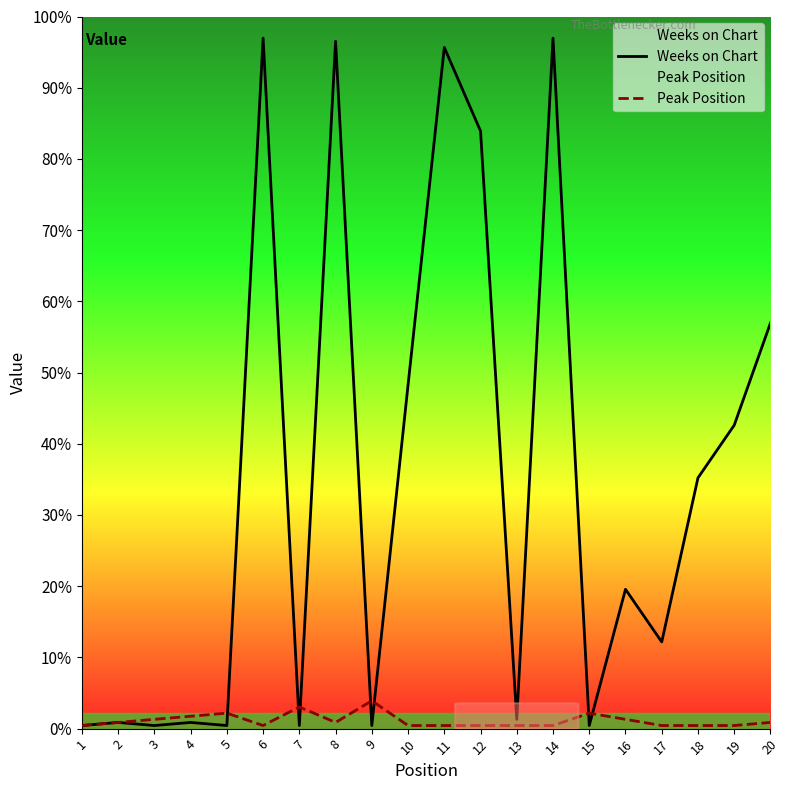

At which category is the sum across all series the highest?

6